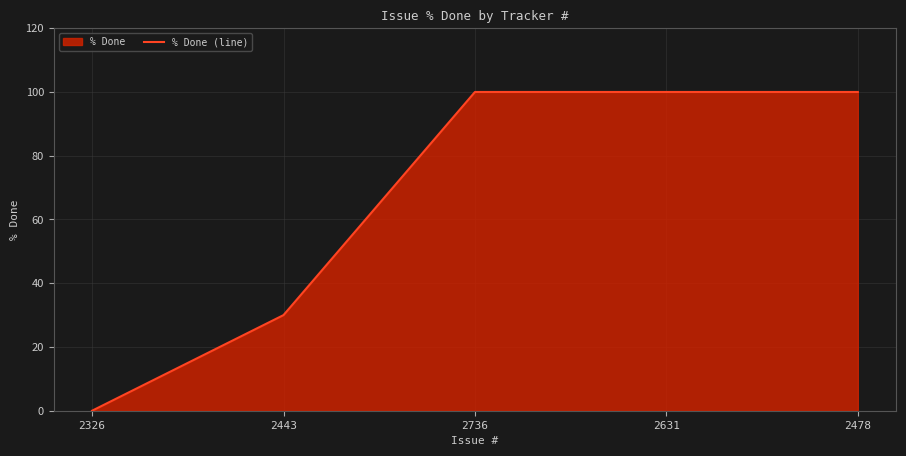

Rank the categories by value from highest to lowest.

2736, 2631, 2478, 2443, 2326